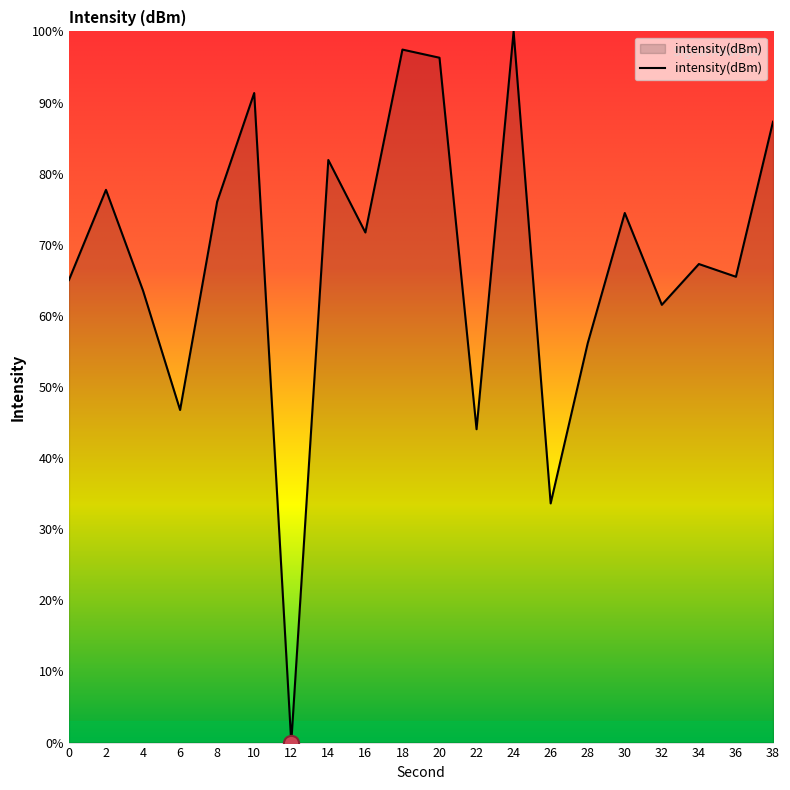

What is the change in value from 18 to 32?

-35.9